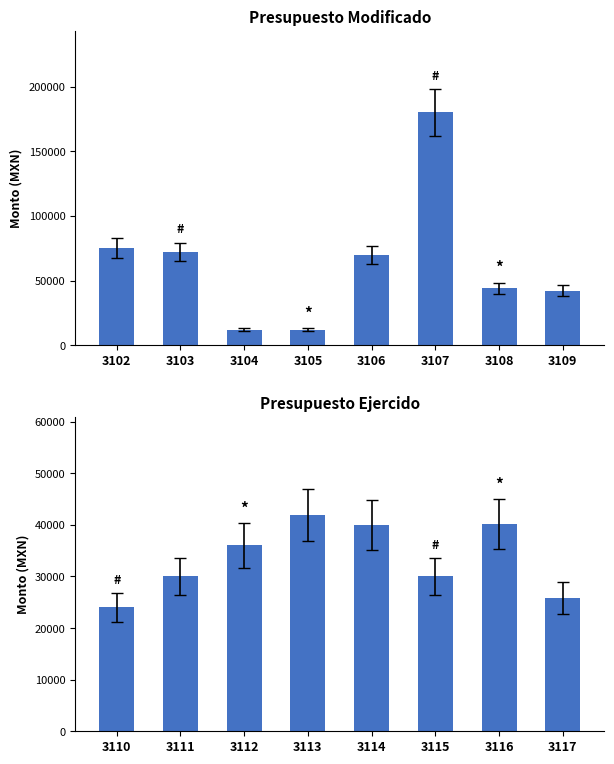

The Presupuesto modificado series shows 69077.5 at 3108. True or false?

False